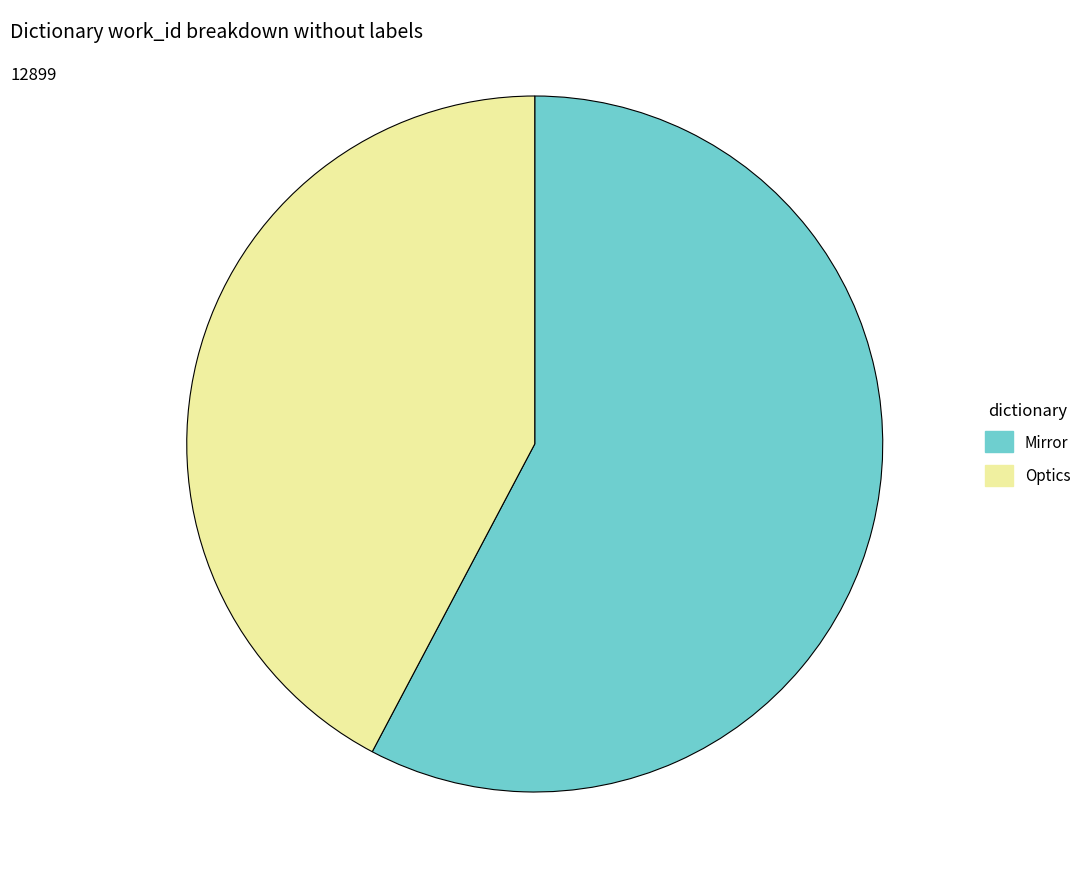

Combined, do Mirror and Optics account for over 50%?

Yes